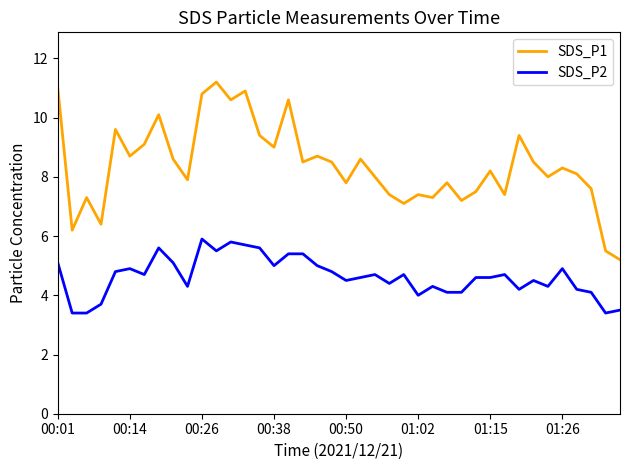

What are all the series names shown in the legend?

SDS_P1, SDS_P2